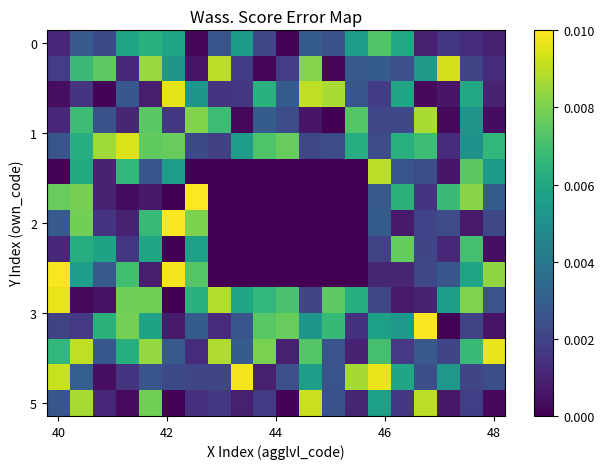

How many data points does each series have?

20